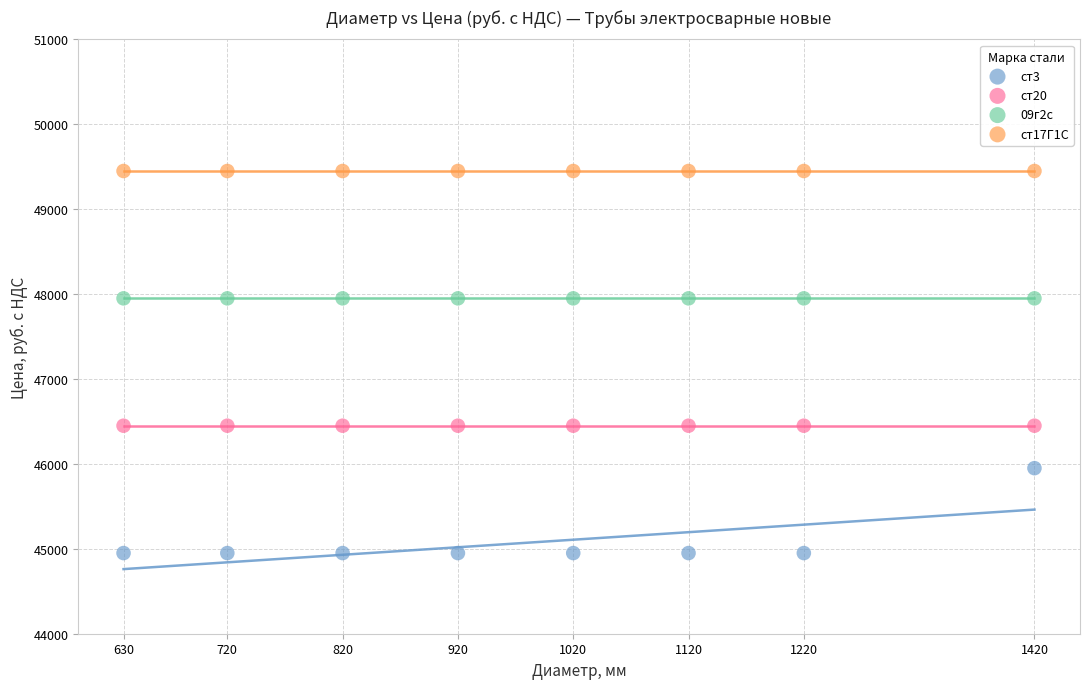

Which series reaches the minimum Y coordinate?

ст3